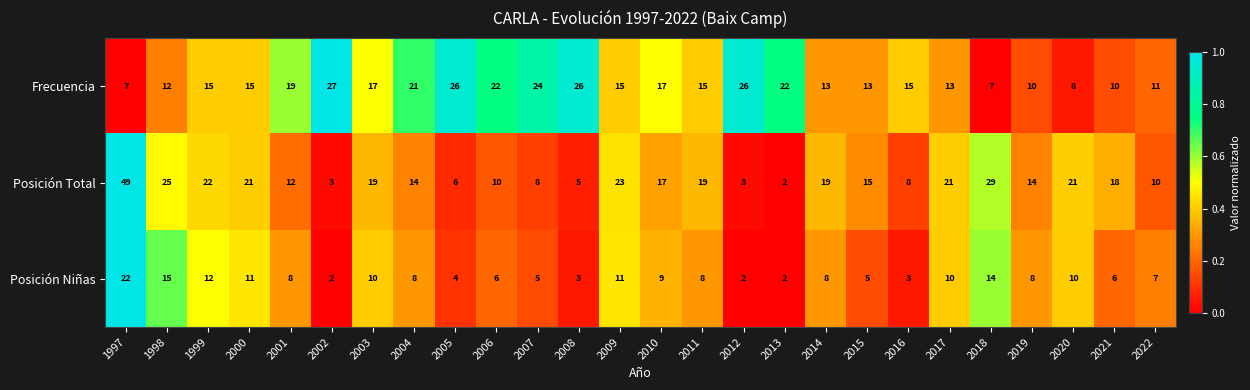

What is the total value across all series at 2013?

26